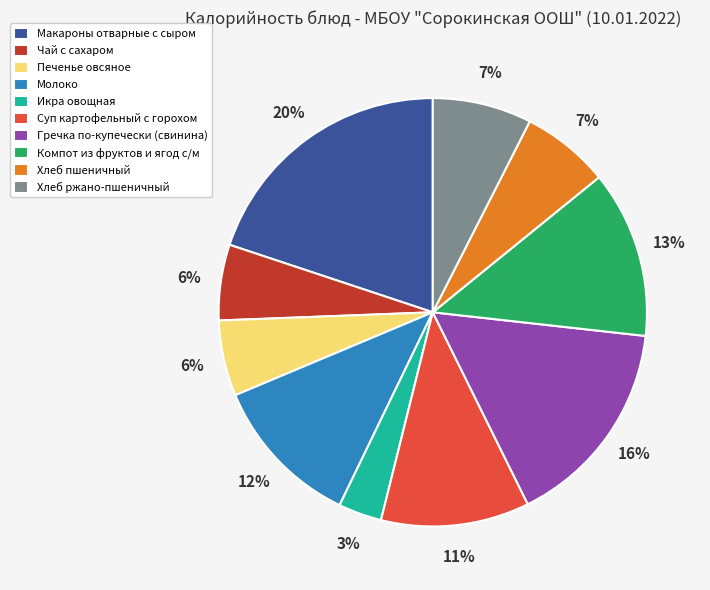

What percentage is the Суп картофельный с горохом slice, to the nearest percent?

11%